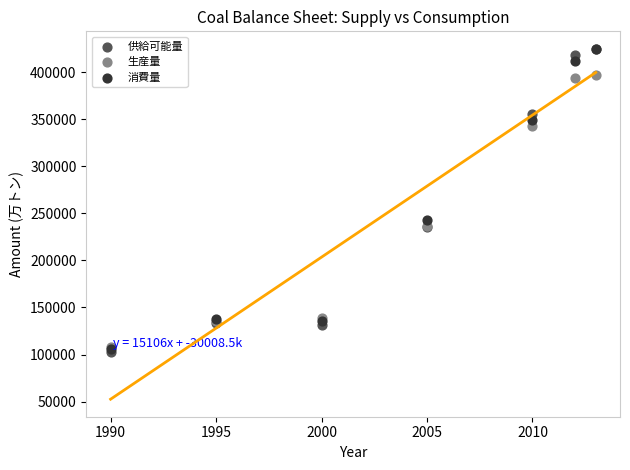

Across all series, what Y value is closest to 263617?

243375.4